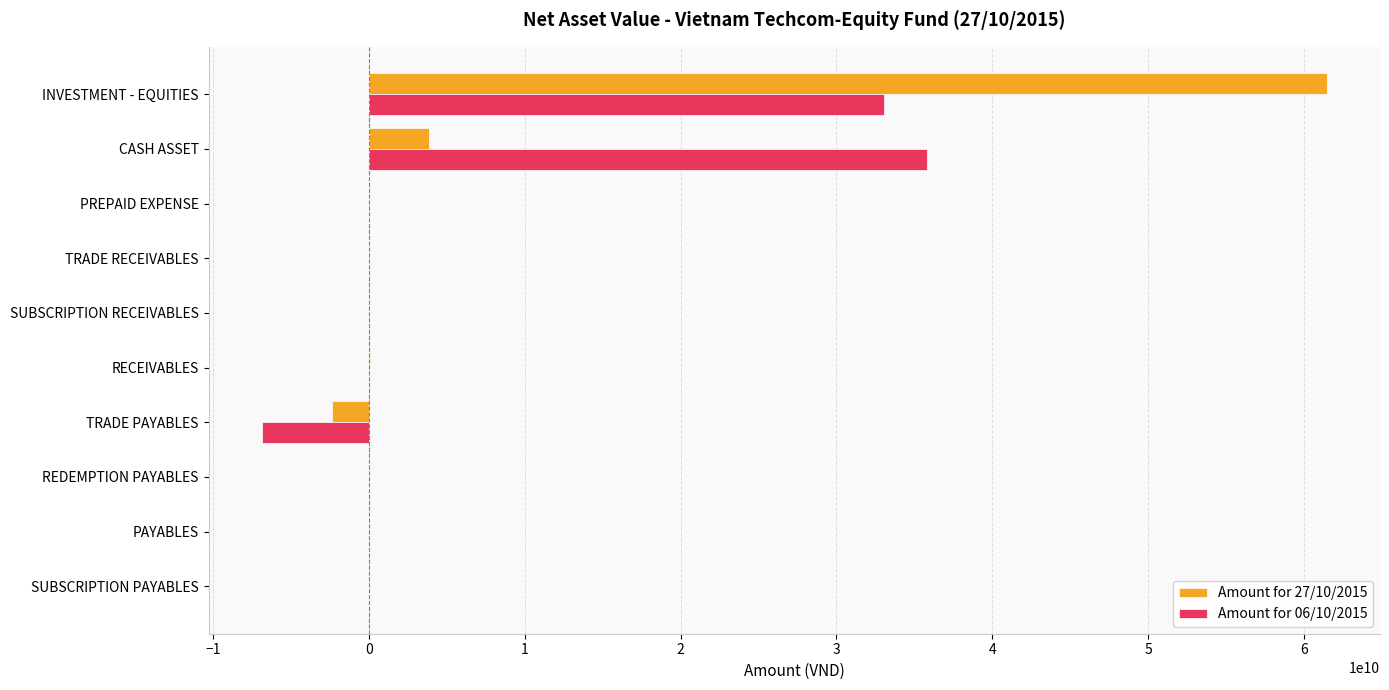

At which label does Amount for 27/10/2015 reach its peak?

INVESTMENT - EQUITIES